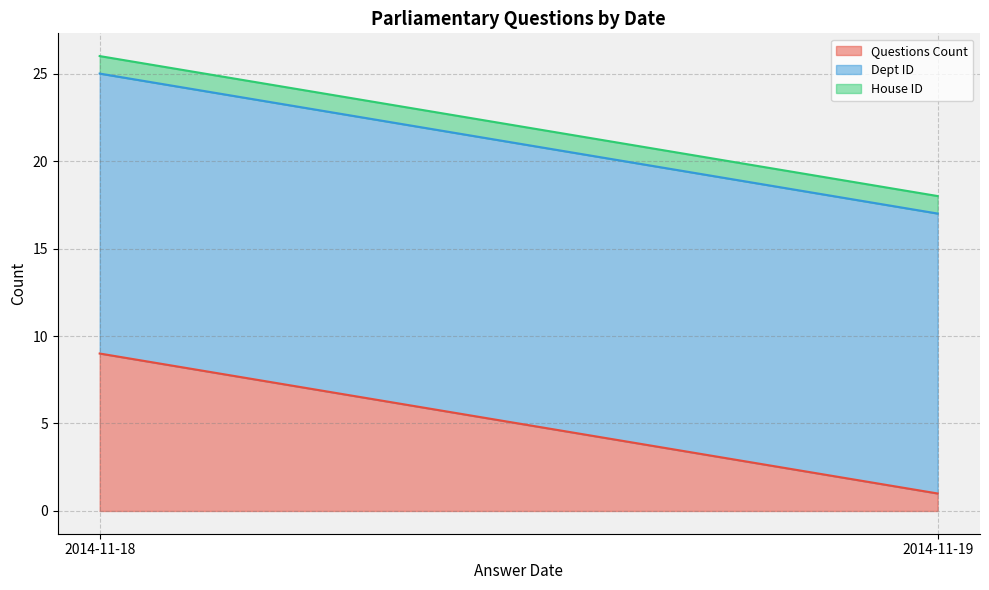

What is the sum of the House ID values at 2014-11-18 and 2014-11-18?

2